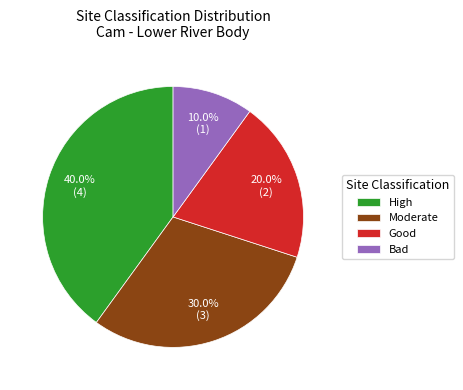

Is there any slice that represents more than half of the pie?

No